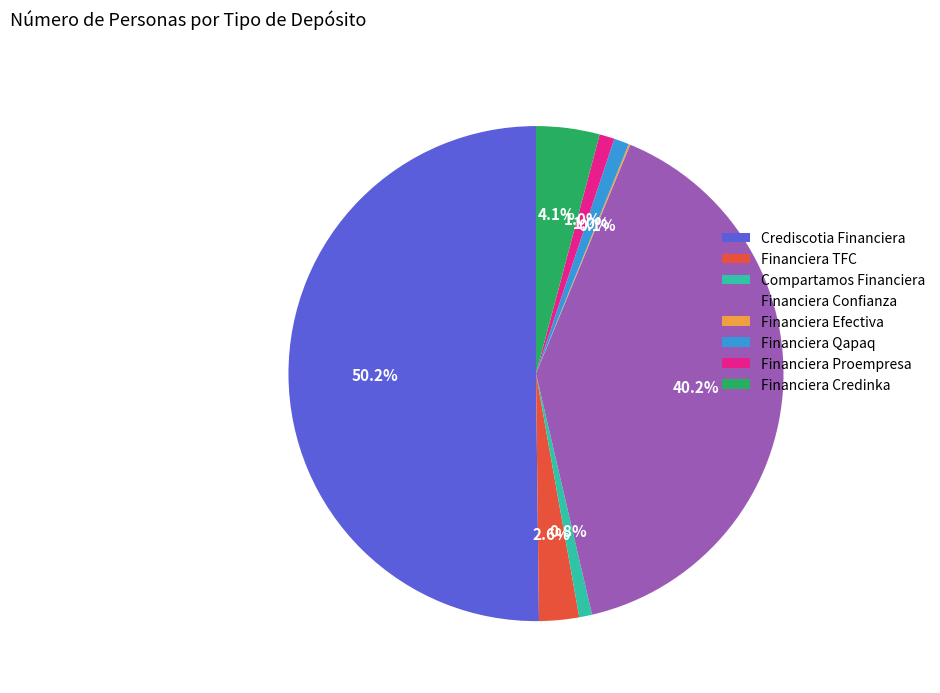

Which category accounts for the majority?

Crediscotia Financiera